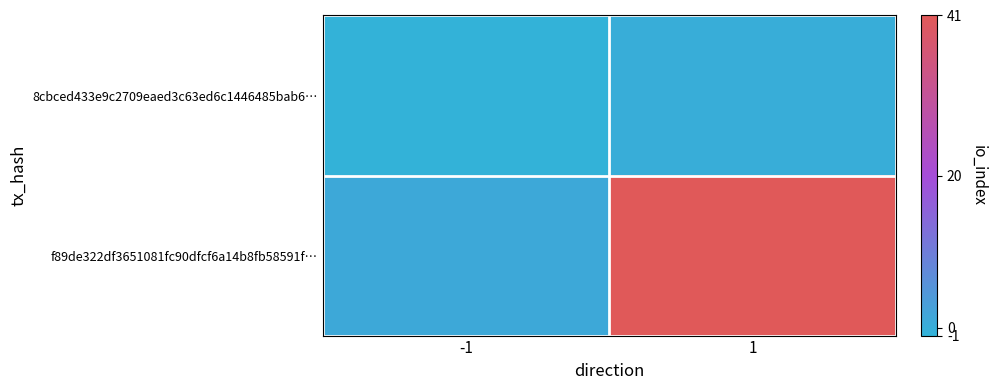

What is the difference between the highest and lowest values at 1?

41